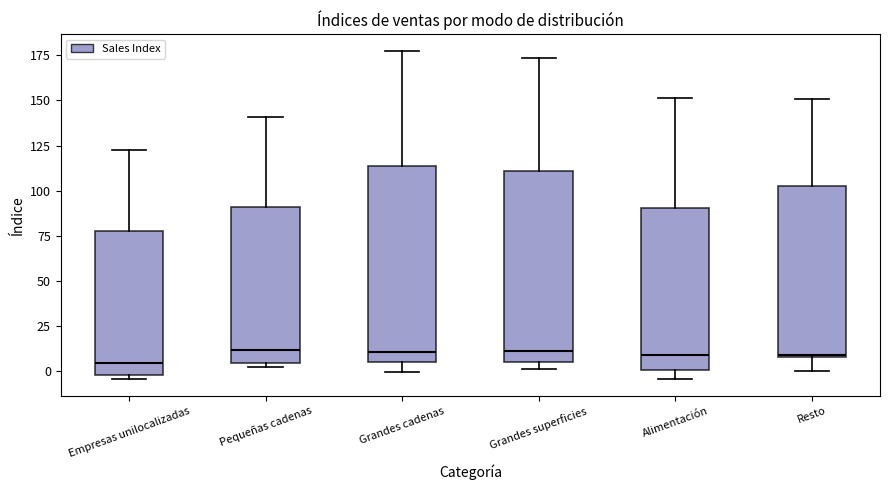

Reading left to right, transcribe this box plot: for each box, give where its median line is, the range the box spans, and where its two whiskers end, as read against the y-axis. The values are not printed on the chart, so give them approximately, as read against the axis.

Empresas unilocalizadas: median 5, box 0 to 80, whiskers -5 to 120
Pequeñas cadenas: median 10, box 5 to 90, whiskers 5 (just below the box's lower edge) to 140
Grandes cadenas: median 10, box 5 to 115, whiskers 0 to 180
Grandes superficies: median 10, box 5 to 110, whiskers 0 to 175
Alimentación: median 10, box 0 to 90, whiskers -5 to 150
Resto: median 10, box 10 to 105, whiskers 0 to 150